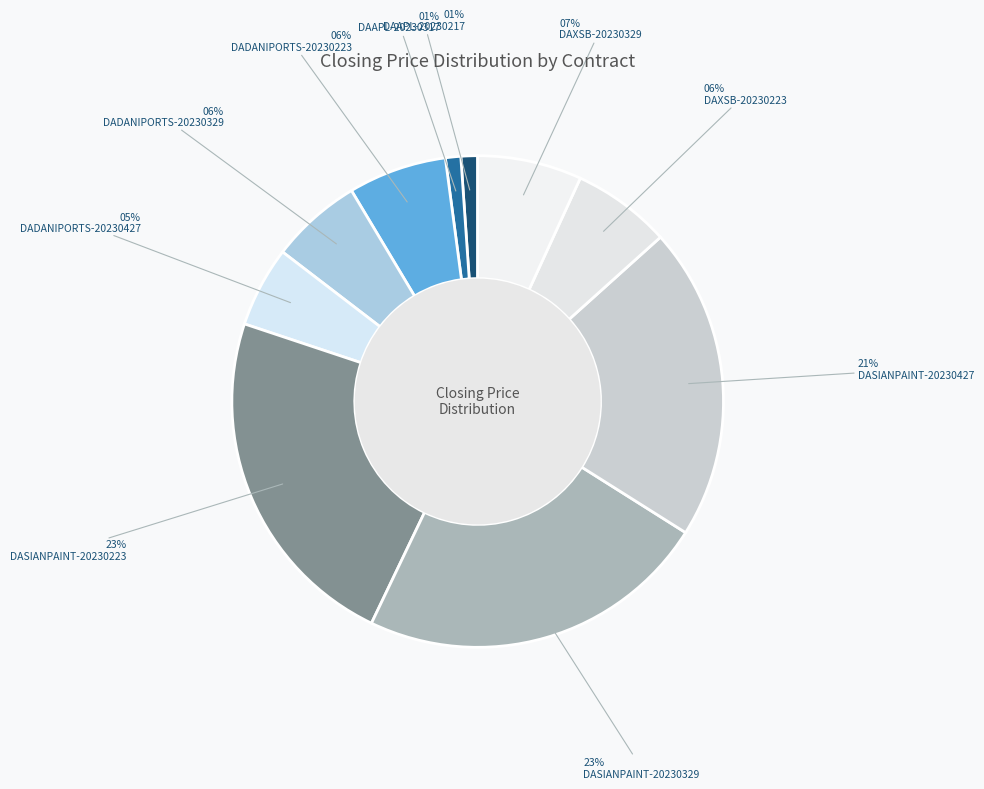

To the nearest percent, what percentage of the pie is DASIANPAINT-20230329?

23%